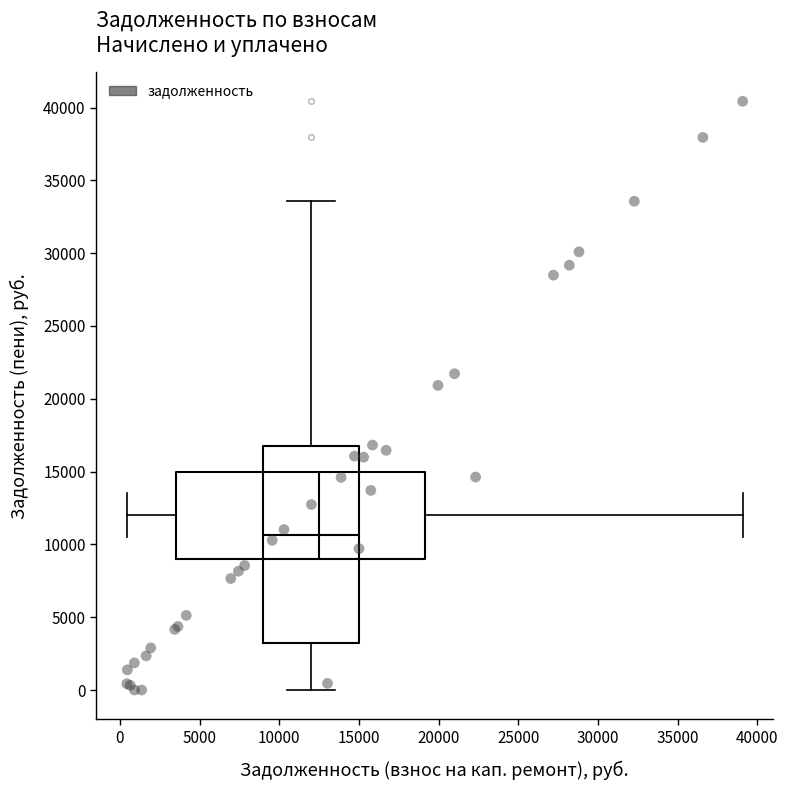

What Y value in the scatter plot is closest to 20216?

20922.2